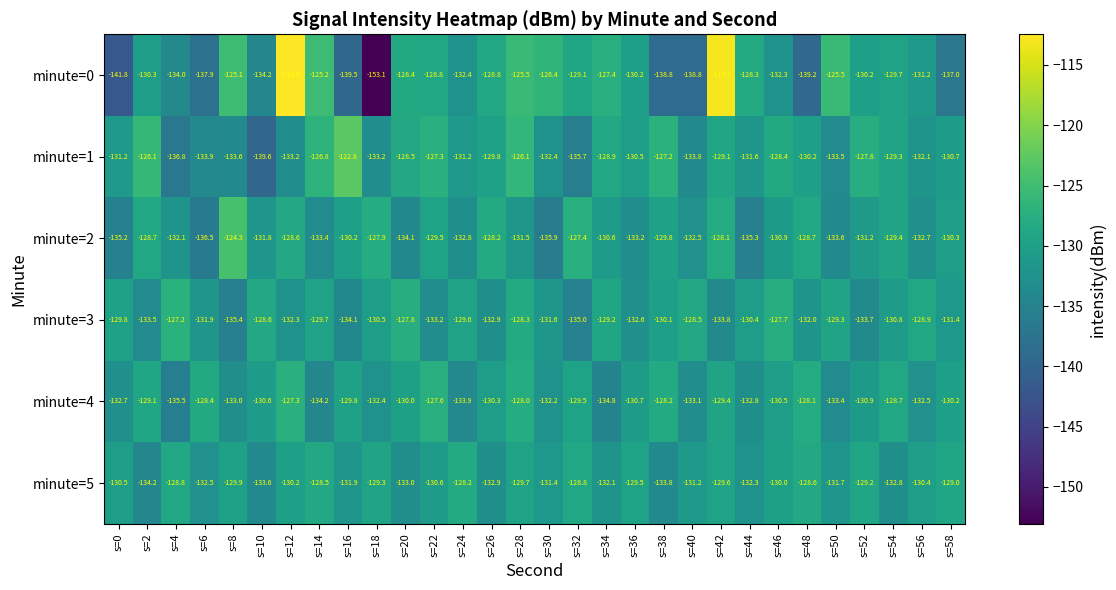

How many values in the minute=0 series exceed -130?

14